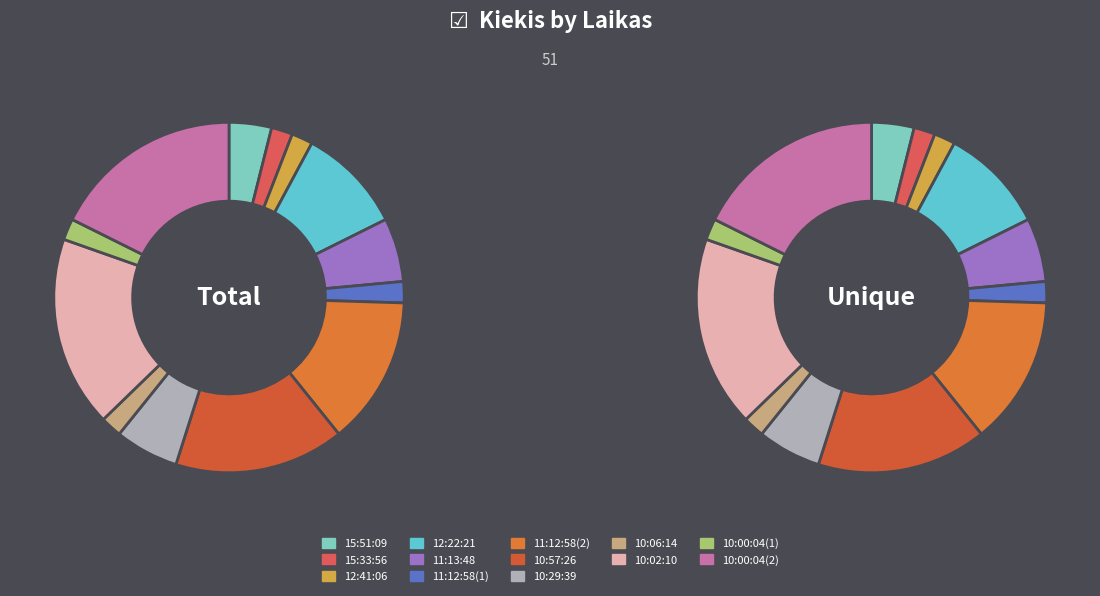

The 15:33:56 slice represents 1% of the pie. True or false?

False